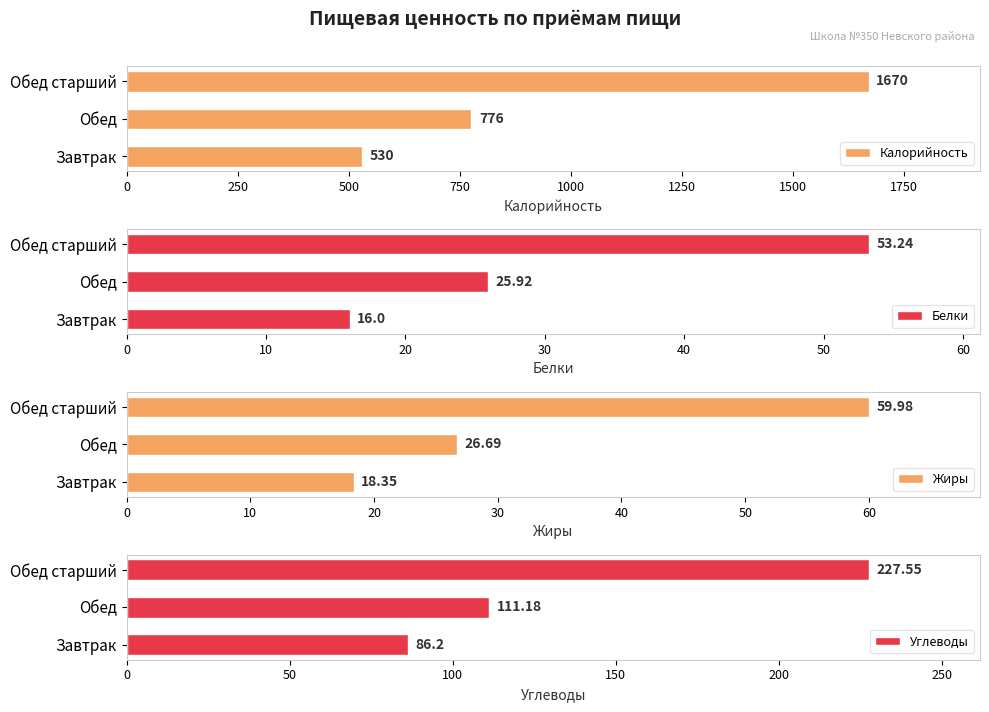

What are all the series names shown in the legend?

Калорийность, Белки, Жиры, Углеводы